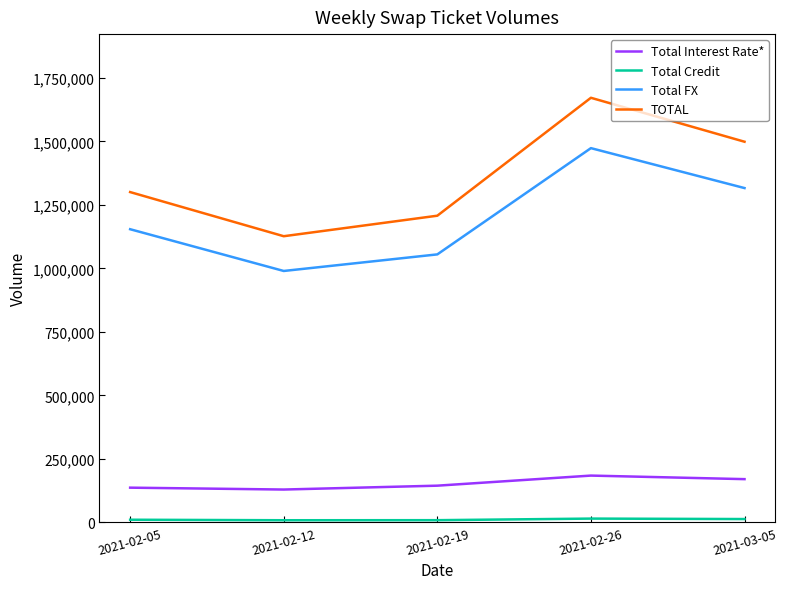

At which category does TOTAL reach its first local peak?

2021-02-26